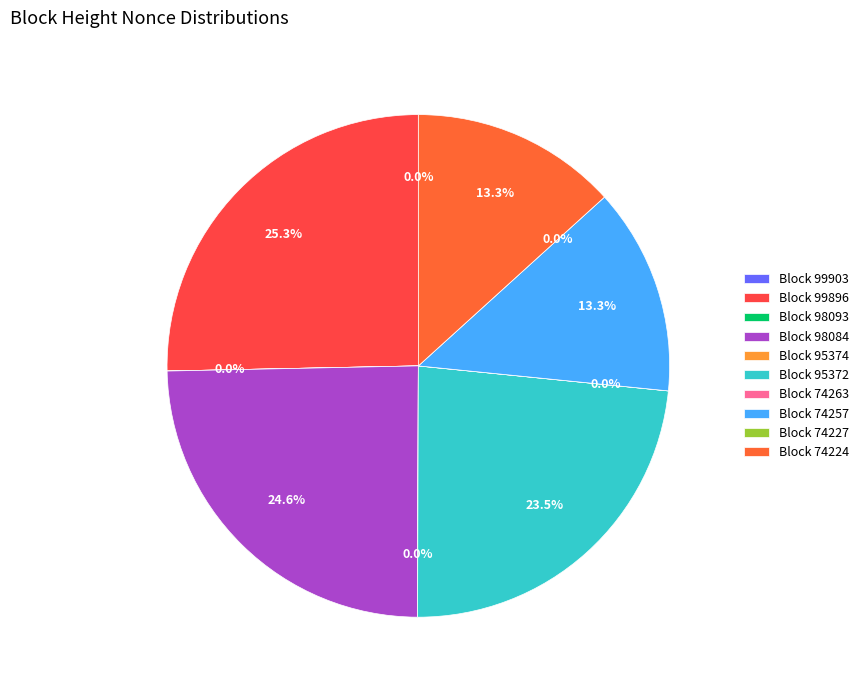

To the nearest percent, what percentage of the pie is 99896?

25%